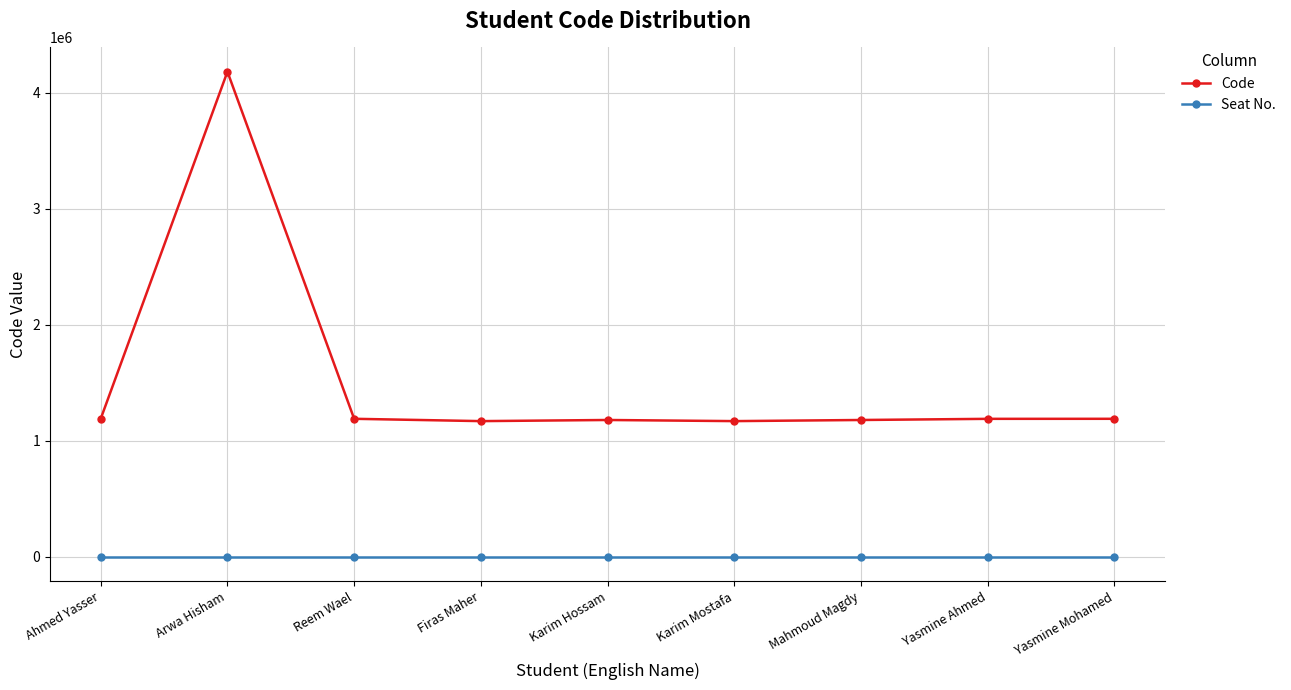

At how many categories does at least one series exceed 3355162?

1